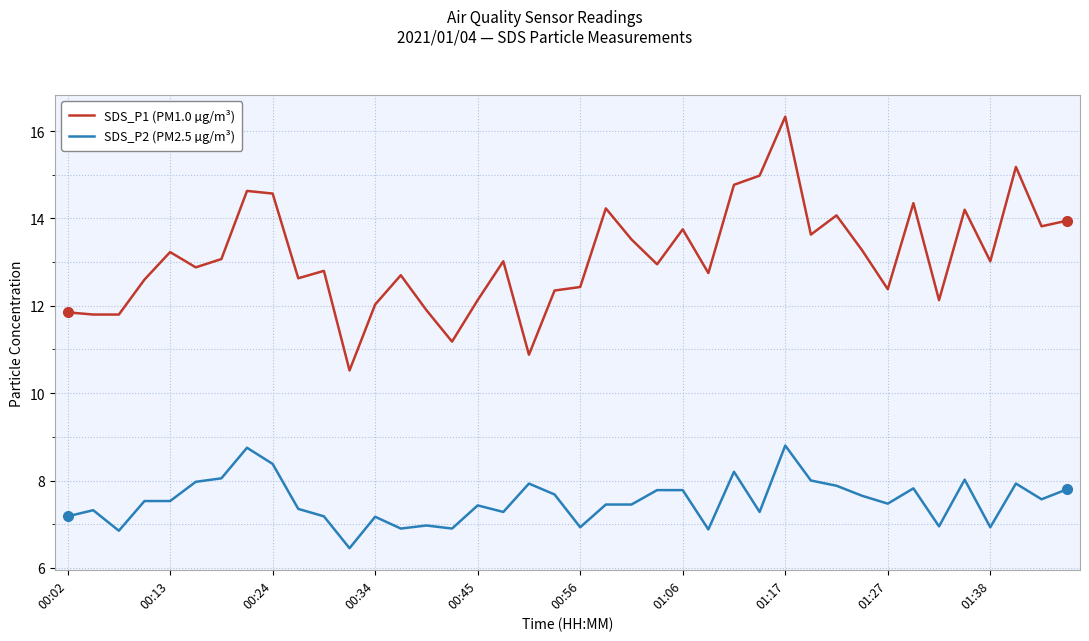

Which series has the largest total across all categories?

SDS_P1 (PM1.0 µg/m³)